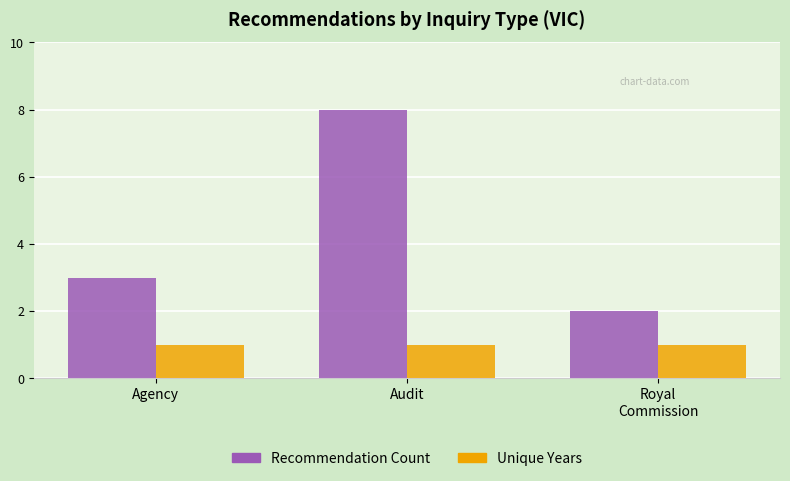

What is the lowest value of the Recommendation Count series?

2